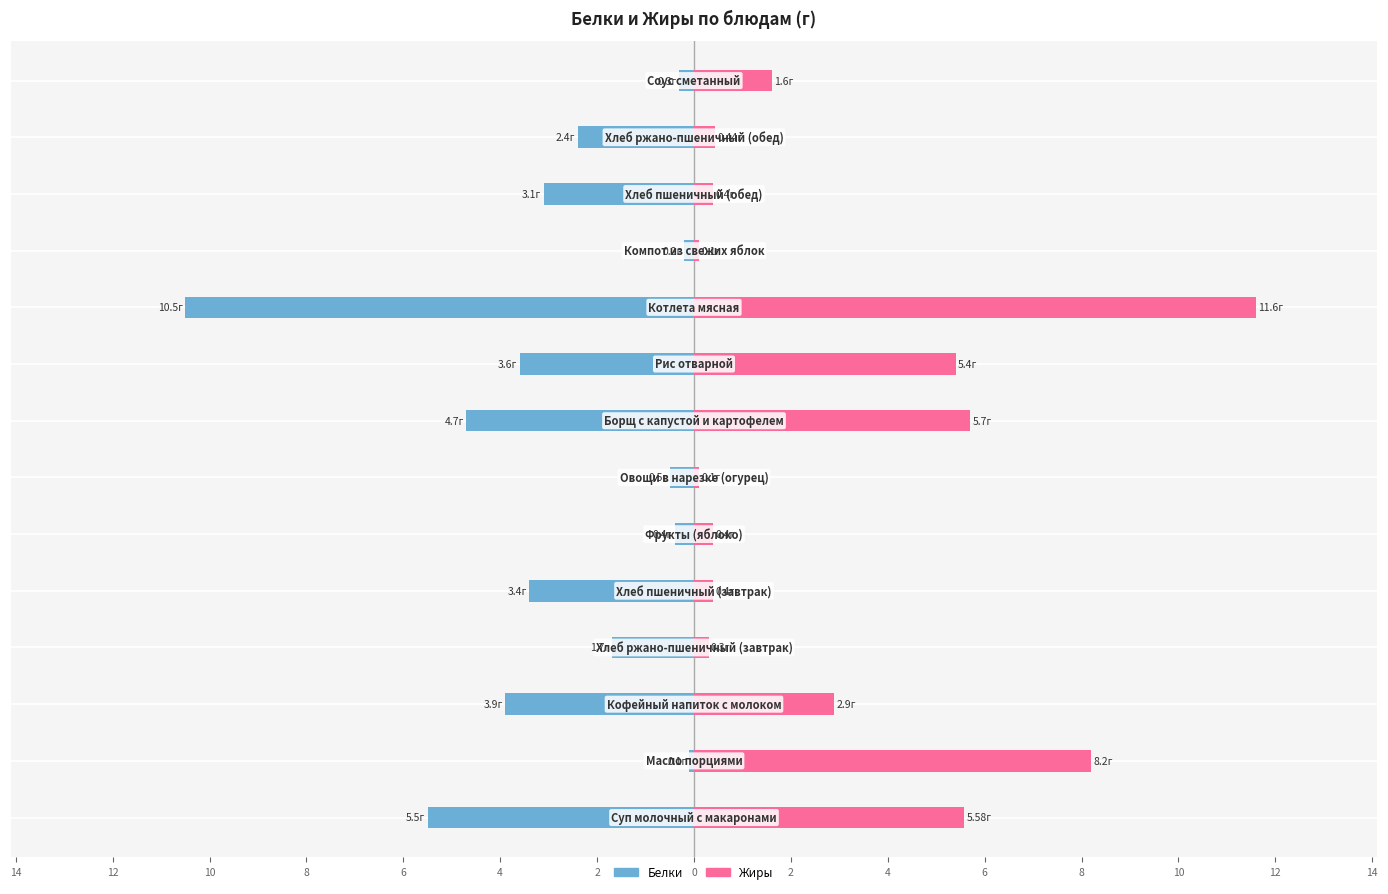

Which category has the lowest value in the Белки series?

4